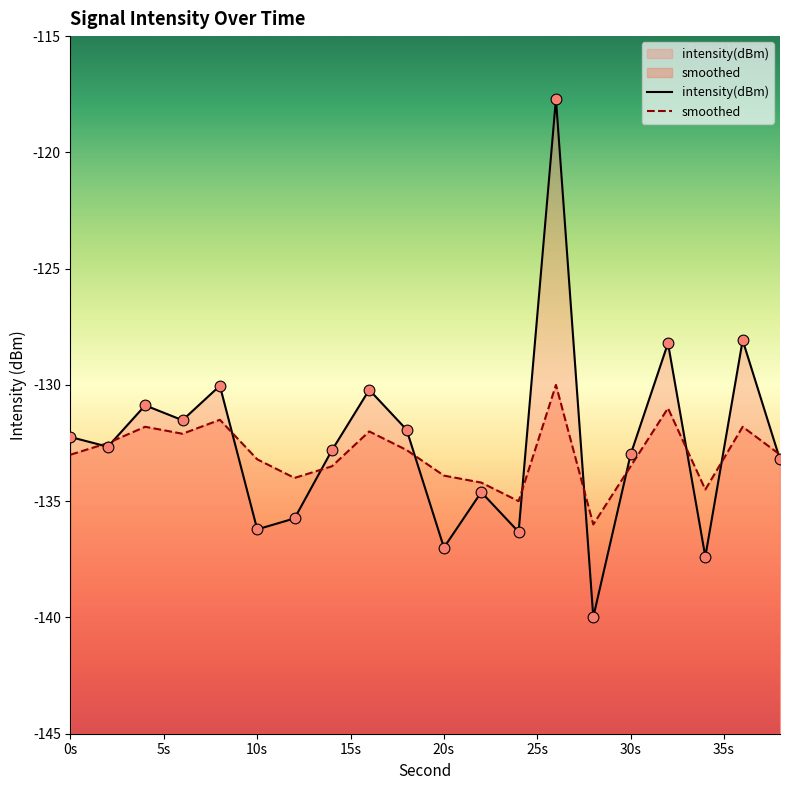

At how many categories does at least one series exceed -135?

18